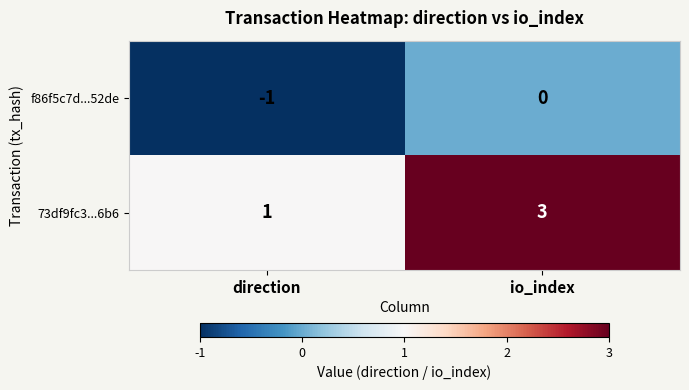

True or false: 73df9fc3...6b6 has a value of 0 at direction.

False